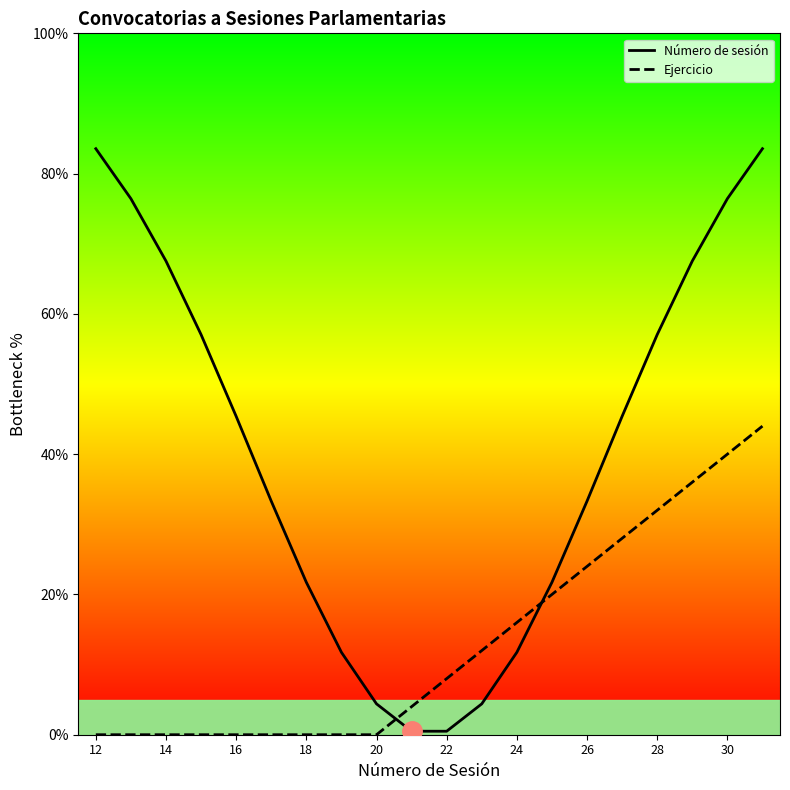

Which series has the largest total across all categories?

Número de sesión